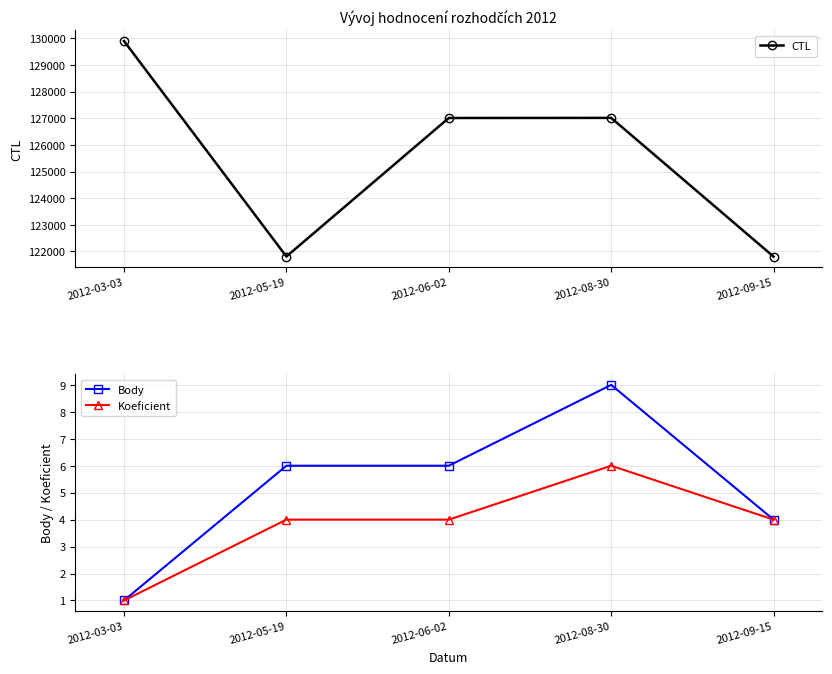

What are all the series names shown in the legend?

CTL, Body, Koeficient